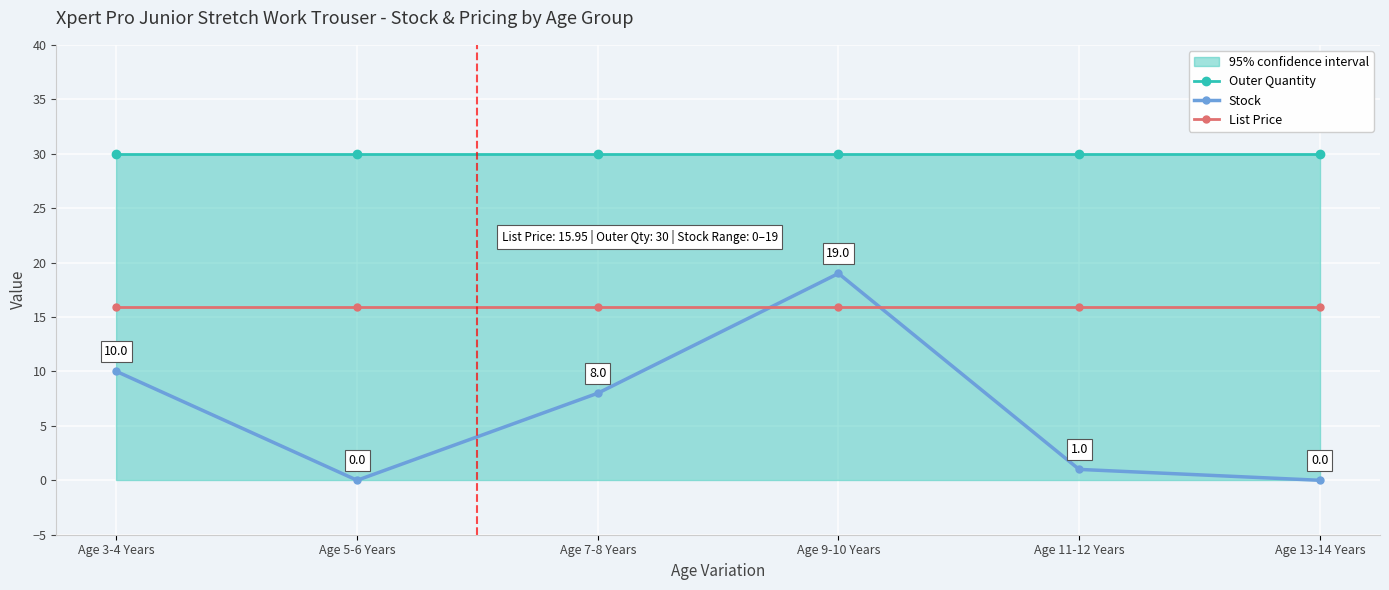

Reading left to right, list all the values displayed in this chart.

Outer Quantity: 30.0	30.0	30.0	30.0	30.0	30.0
Stock: 10.0	0.0	8.0	19.0	1.0	0.0
List Price: 15.9	15.9	15.9	15.9	15.9	15.9